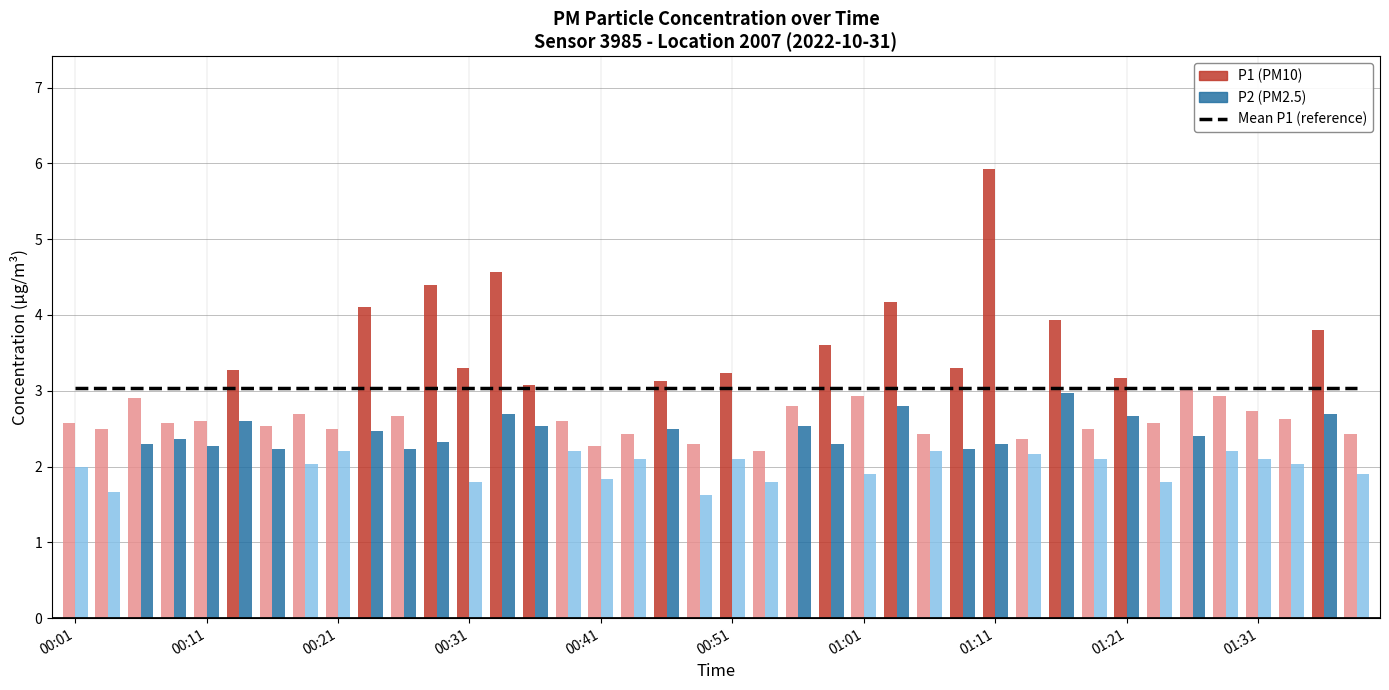

Which series has the widest spread of values?

P1